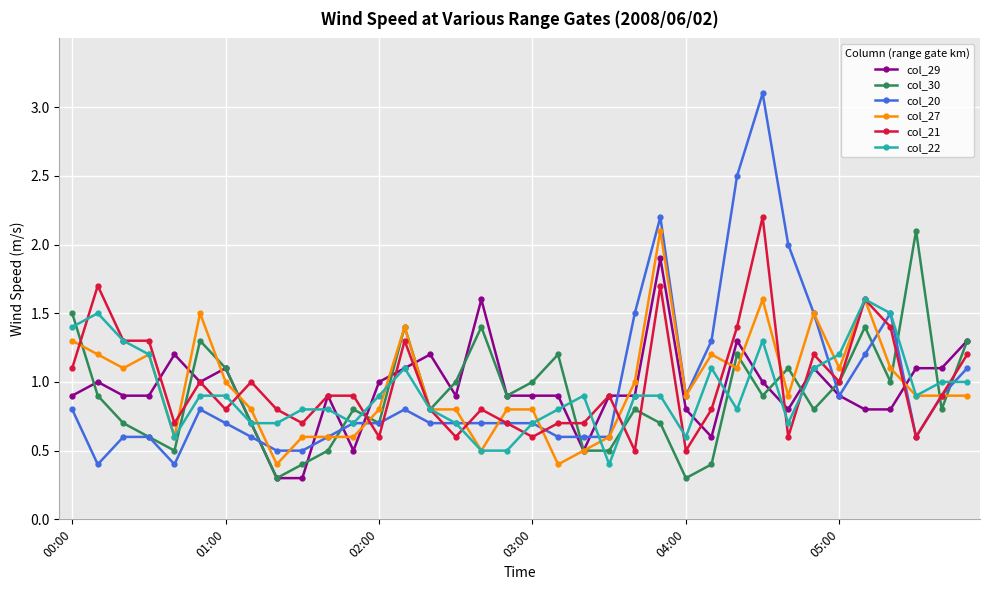

True or false: col_20 has more than 2 interior local peaks.

True